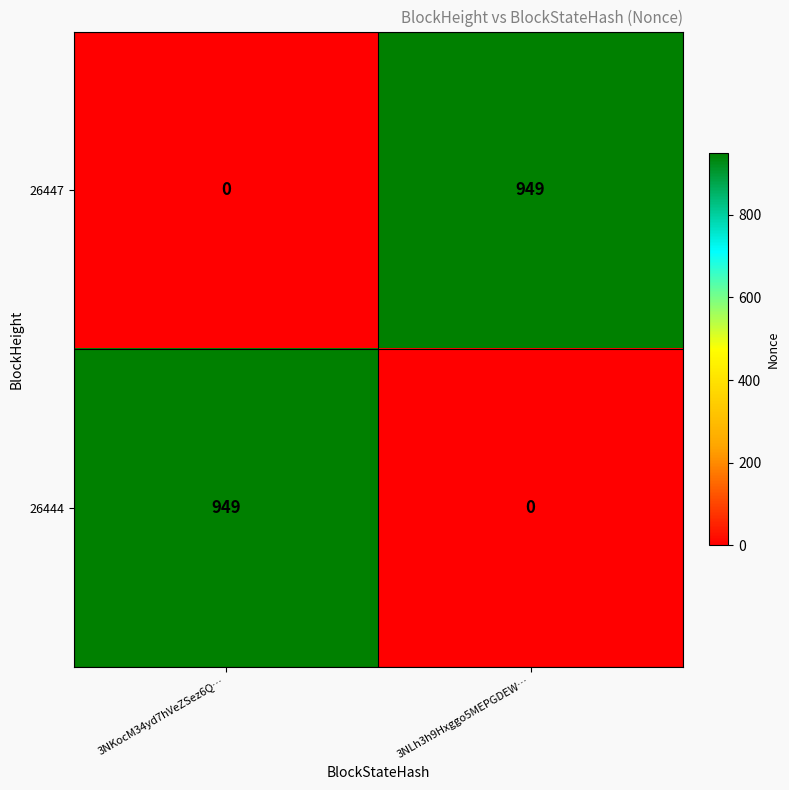

How many series are shown in this chart?

2